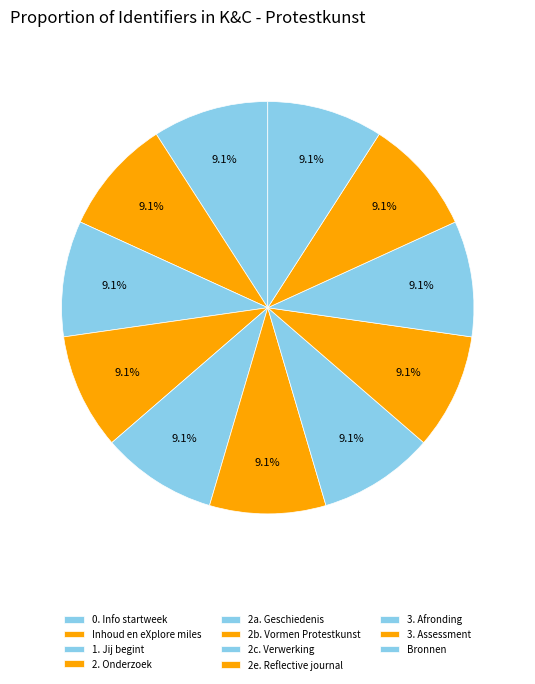

How much of the chart is everything except 2a. Geschiedenis?

90.9%